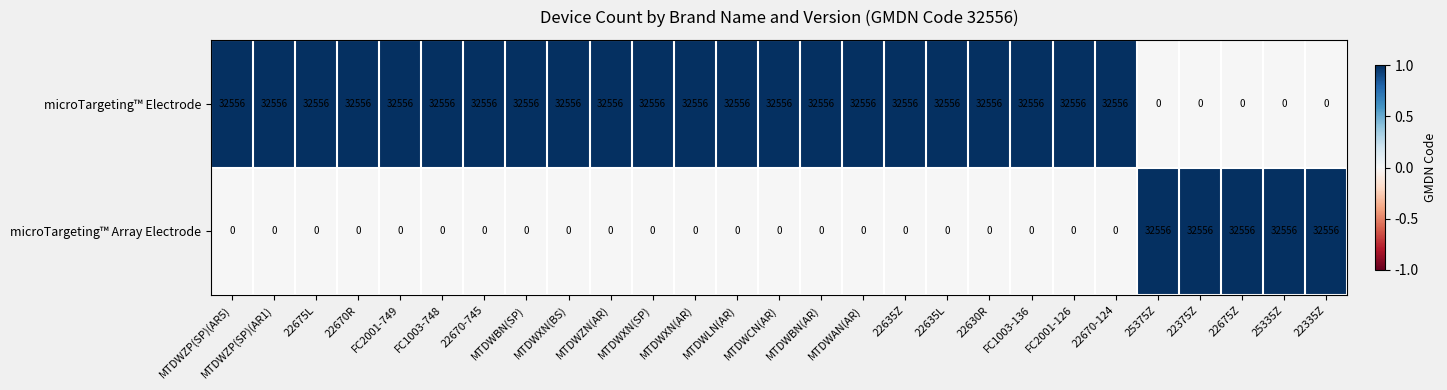

What is the difference between the second highest and minimum values in the microTargeting™ Electrode series?

32556